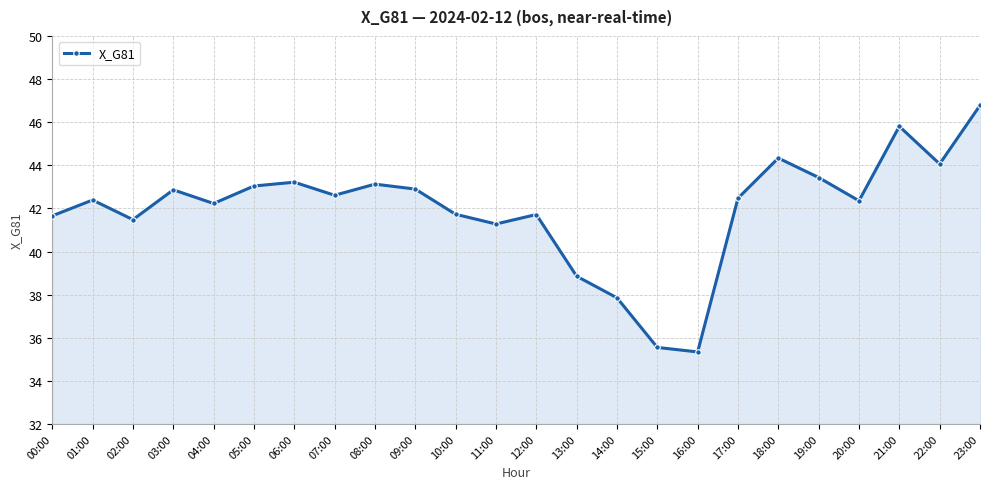

Between 08:00 and 14:00, which is larger?

08:00